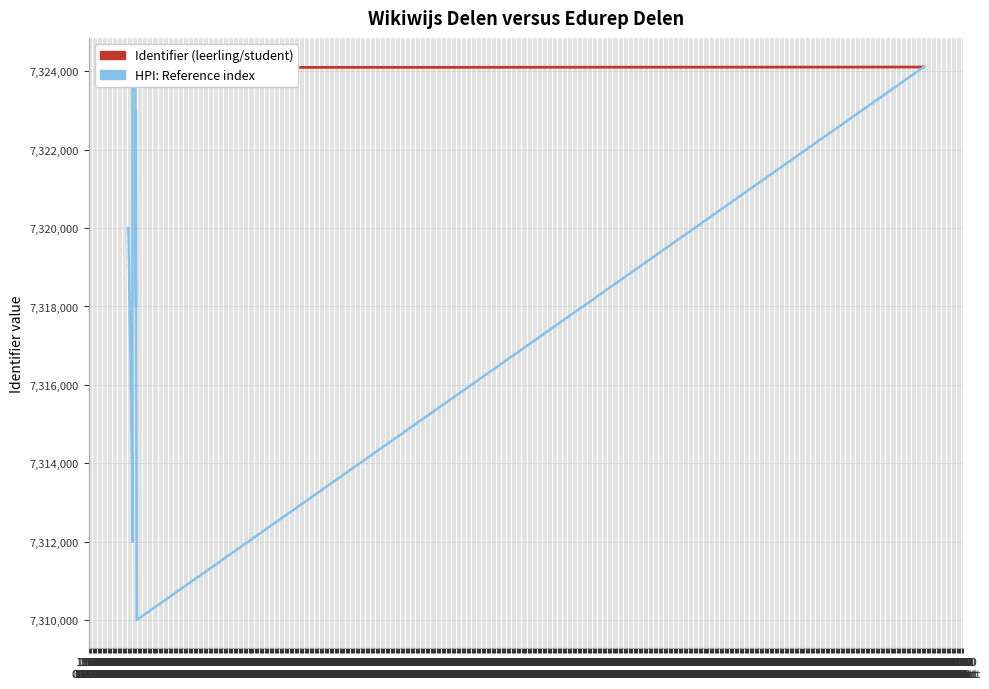

Which series has the largest total across all categories?

Identifier (leerling/student)